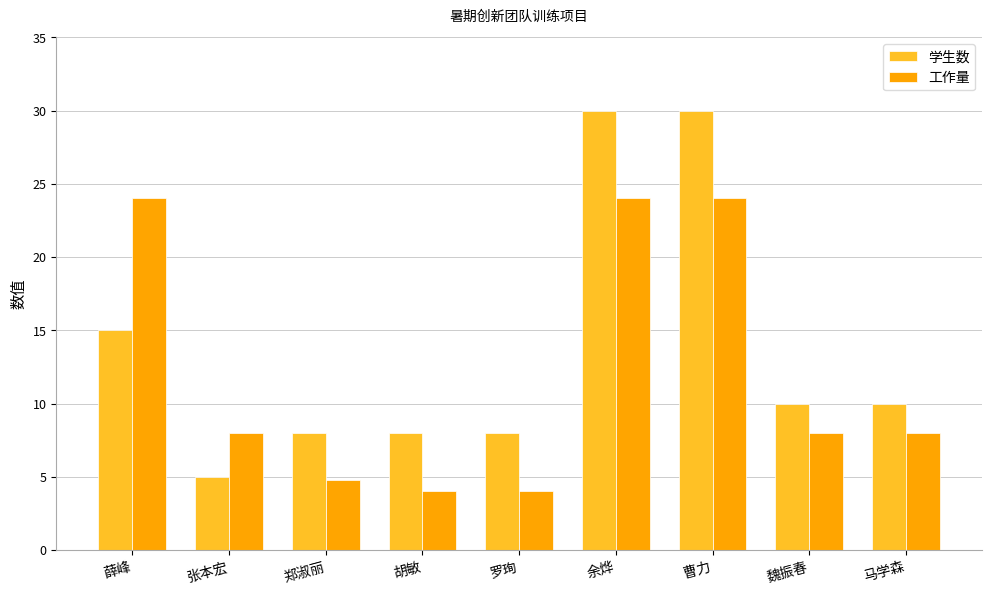

What are all the series names shown in the legend?

学生数, 工作量